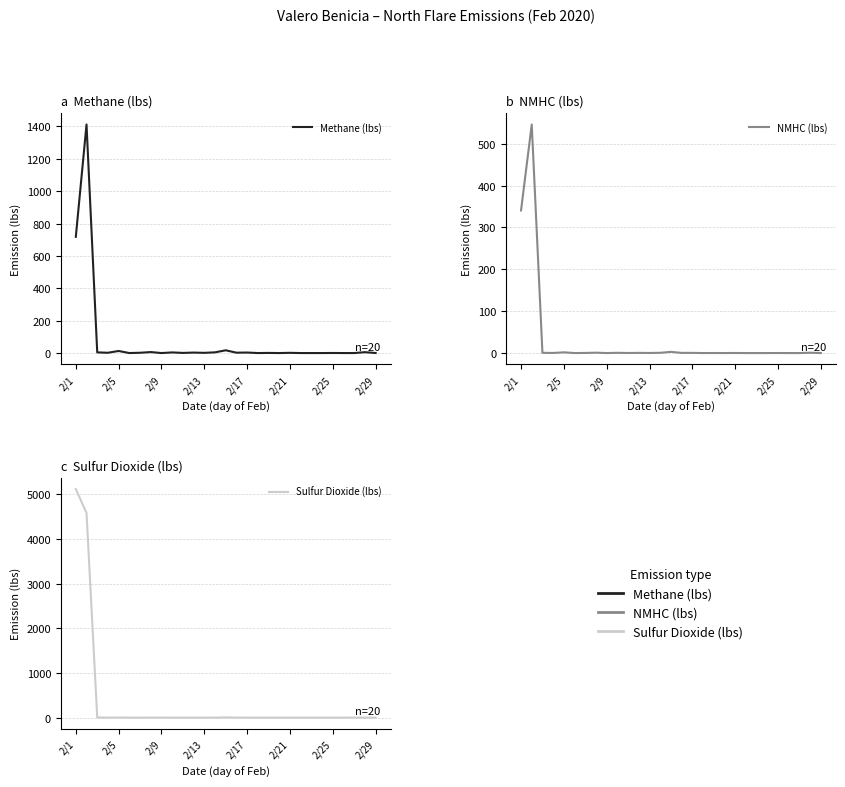

Reading left to right, what are all the values shown in this chart?

Methane (lbs): 718.2	1412.1	4.2	1.8	12.8	0.0	1.8	6.1	0.0	3.9	0.9	2.9	1.3	4.4	17.0	2.3	3.2	0.0	0.8	0.0	1.3	0.0	0.0	0.0	0.5	0.0	0.0	5.4	0.3
NMHC (lbs): 340.6	546.0	0.6	0.2	1.7	0.0	0.3	0.9	0.0	0.6	0.1	0.4	0.2	0.6	2.9	0.4	0.4	0.0	0.1	0.0	0.2	0.0	0.0	0.0	0.1	0.0	0.0	0.8	0.0
Sulfur Dioxide (lbs): 5117.0	4580.9	4.0	0.7	2.9	0.0	0.2	0.9	0.0	0.2	0.0	0.0	0.1	0.3	4.8	0.8	0.1	0.0	0.0	0.0	0.0	0.0	0.0	0.0	0.1	0.0	0.0	0.6	0.1